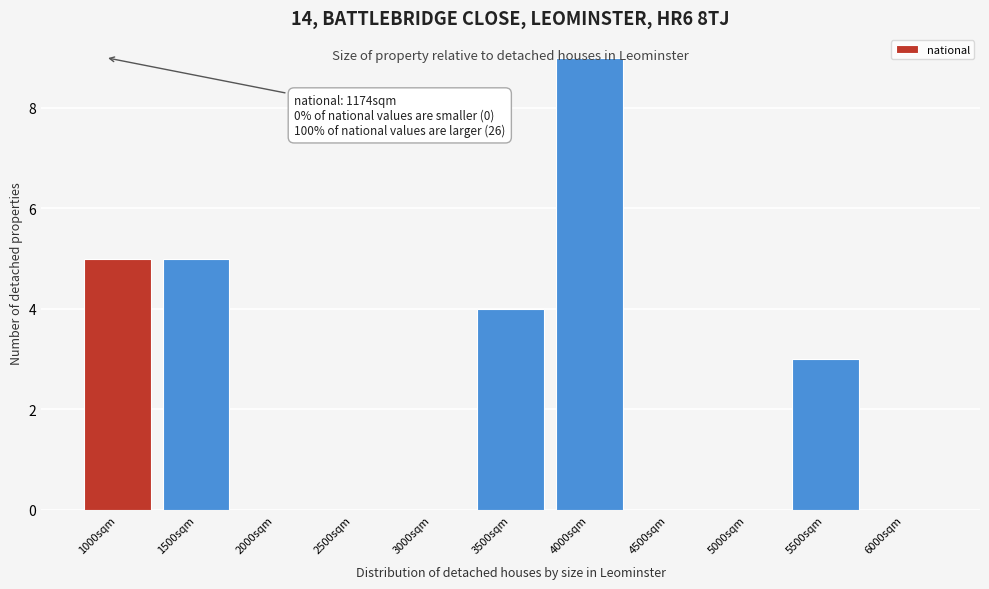

What is the change in value from 3500sqm to 6000sqm?

-4